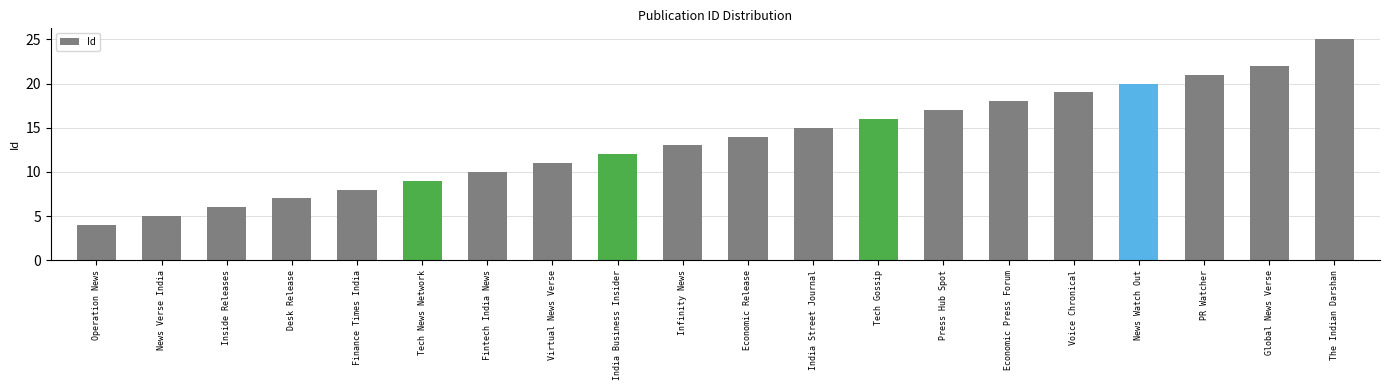

Which category has the highest value across all series?

The Indian Darshan